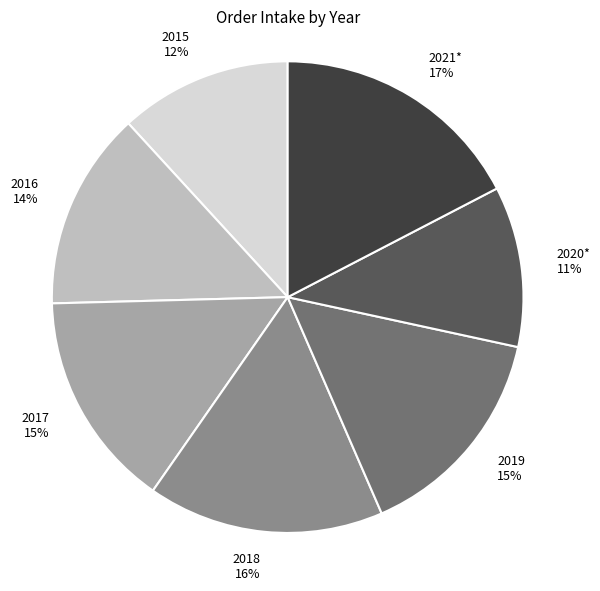

Combined, do 2017 15% and 2015 12% account for over 50%?

No